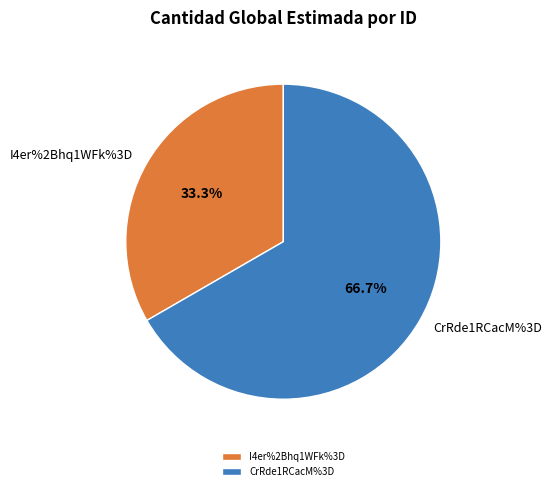

To the nearest percent, what portion does CrRde1RCacM%3D represent?

67%